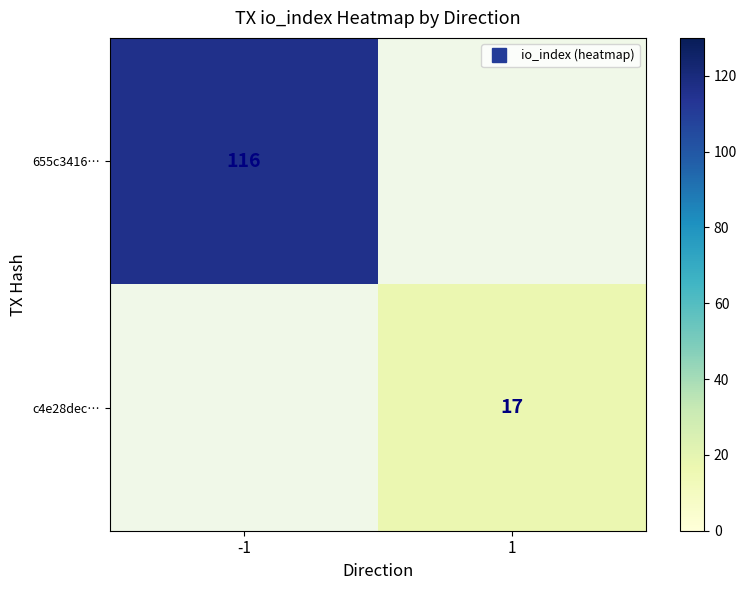

How many positive values does the 655c3416… series have?

1